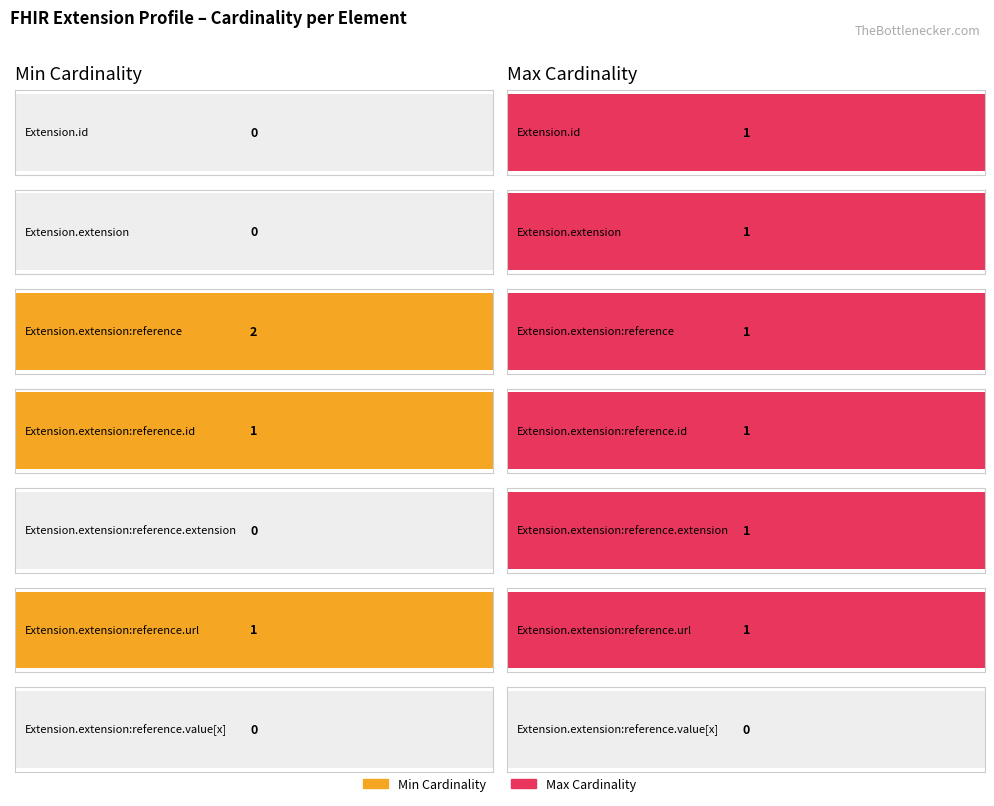

Which series has the largest total across all categories?

Max Cardinality